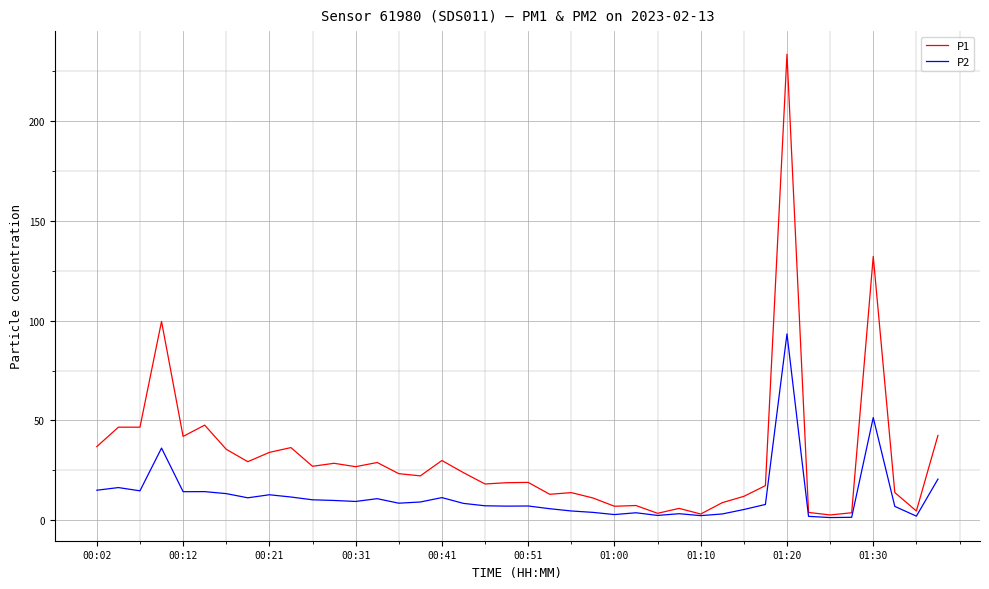

List the series in order of their peak value, highest first.

P1, P2